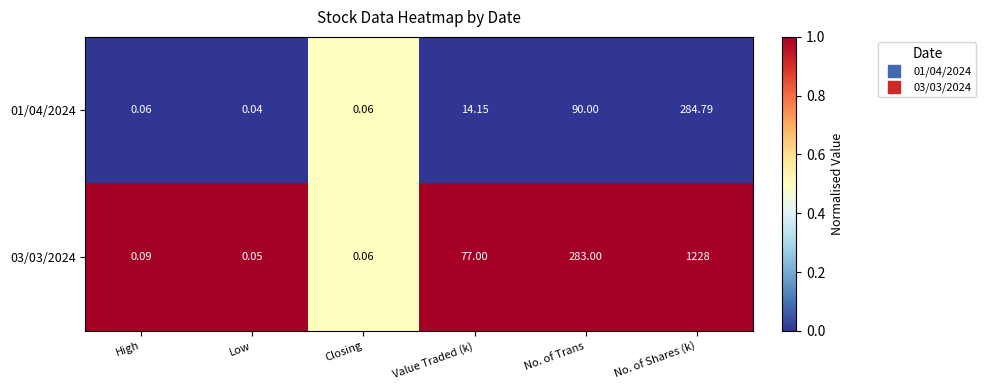

At which label does 03/03/2024 reach its minimum?

Low